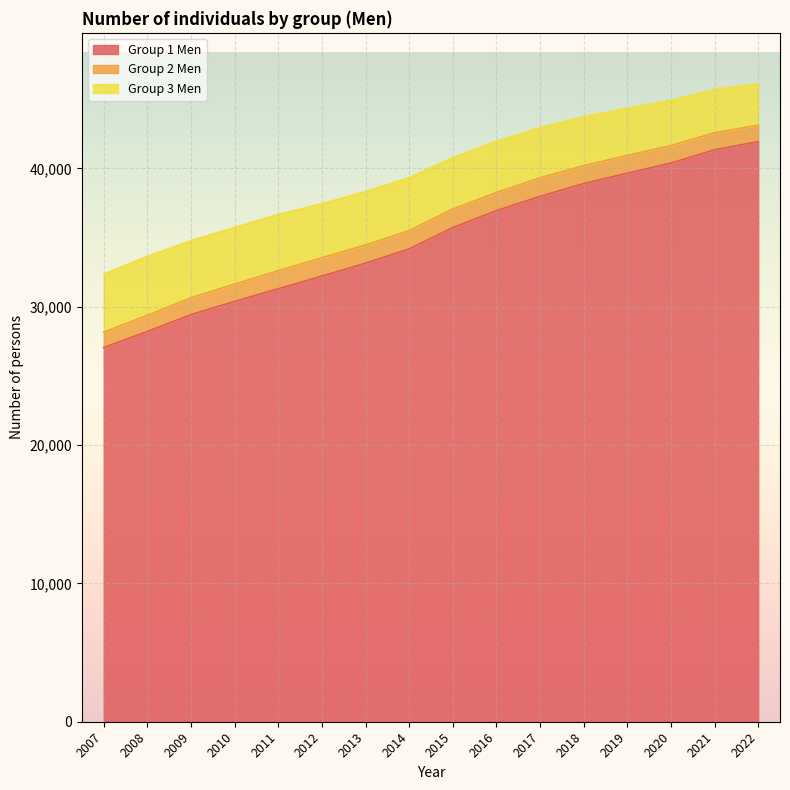

What is the greatest value displayed?

41940